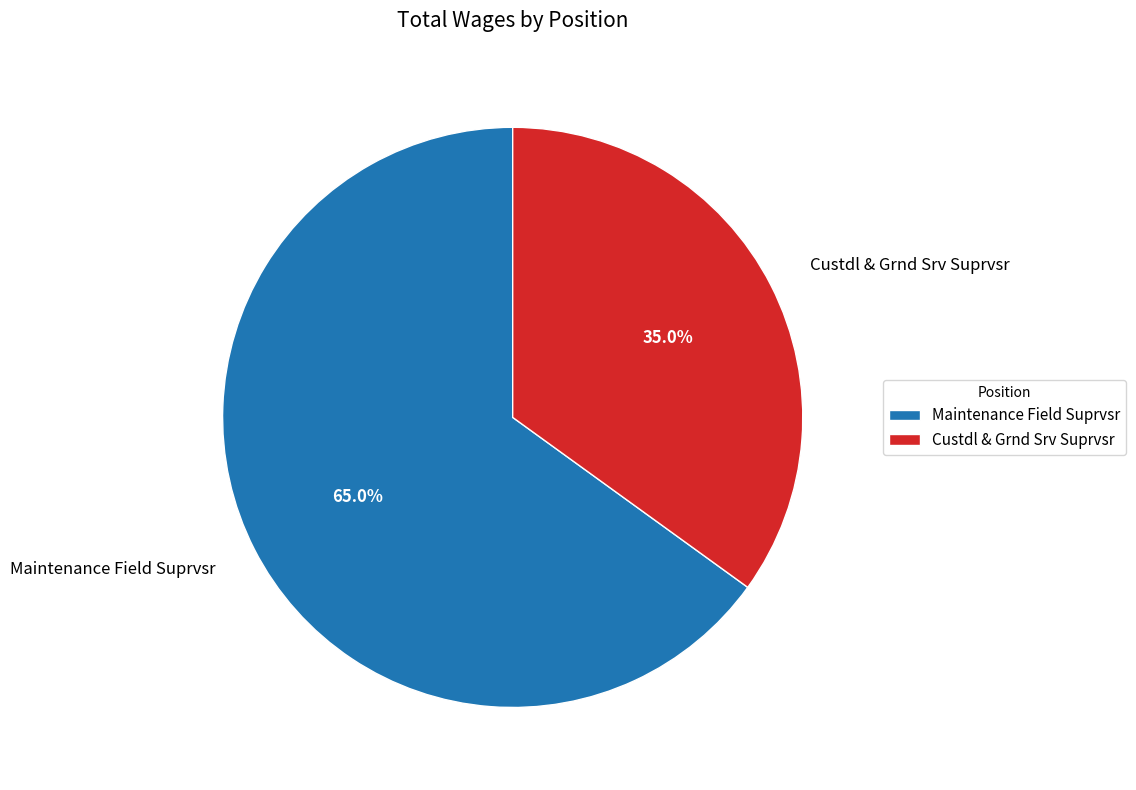

To the nearest percent, what portion does Maintenance Field Suprvsr represent?

65%